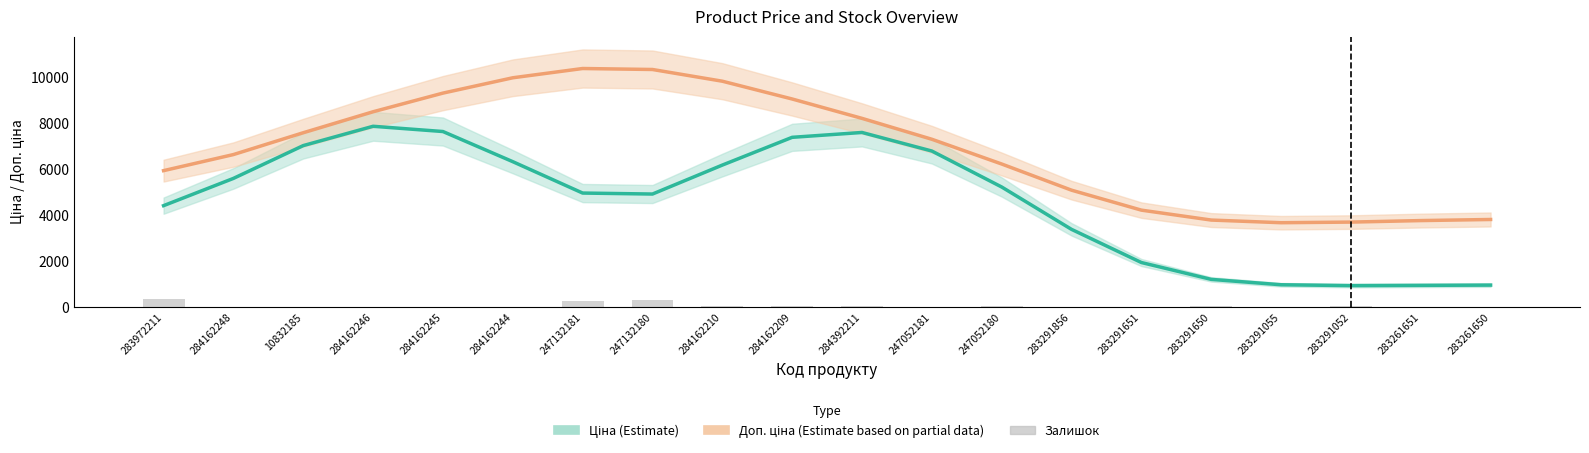

List the labels in order of Ціна value, smallest first.

283291052, 283261651, 283261650, 283291055, 283291650, 283291651, 283291856, 283972211, 247132180, 247132181, 247052180, 284162248, 284162210, 284162244, 247052181, 10832185, 284162209, 284392211, 284162245, 284162246